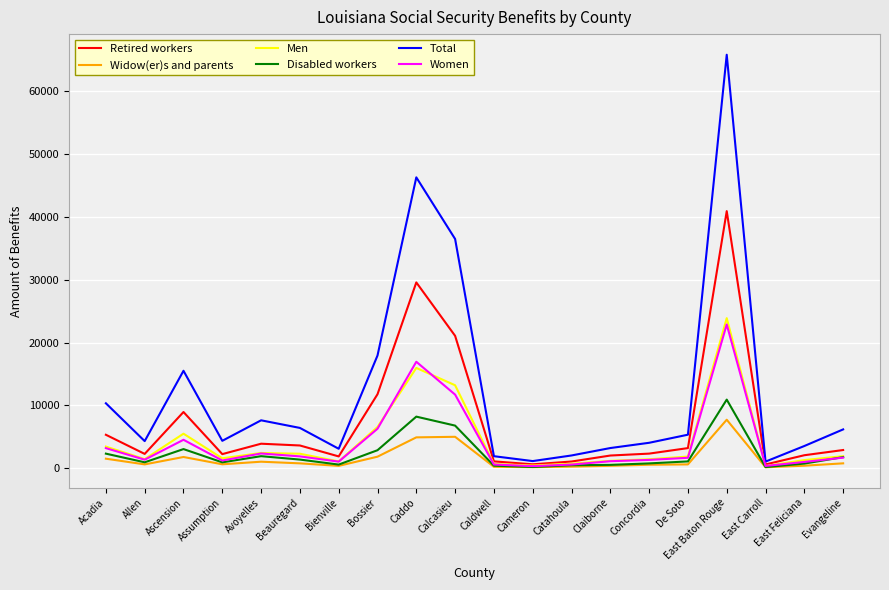

What is the highest value of the Total series?

65837